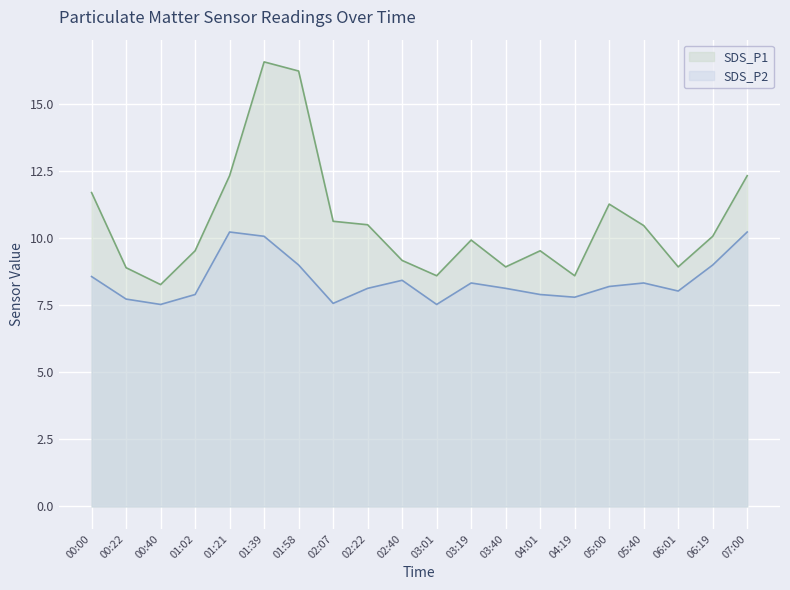

Reading left to right, list all the values displayed in this chart.

SDS_P1: 11.7	8.9	8.3	9.5	12.3	16.6	16.2	10.6	10.5	9.2	8.6	9.9	8.9	9.5	8.6	11.3	10.5	8.9	10.1	12.3
SDS_P2: 8.6	7.7	7.5	7.9	10.2	10.1	9.0	7.6	8.1	8.4	7.5	8.3	8.1	7.9	7.8	8.2	8.3	8.0	9.0	10.2